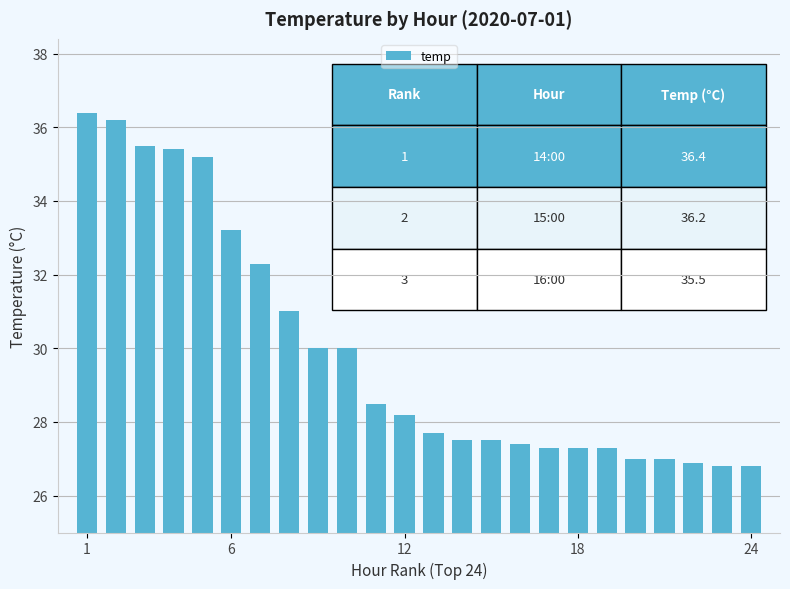

Reading left to right, extract all data points from this chart.

36.4	36.2	35.5	35.4	35.2	33.2	32.3	31.0	30.0	30.0	28.5	28.2	27.7	27.5	27.5	27.4	27.3	27.3	27.3	27.0	27.0	26.9	26.8	26.8